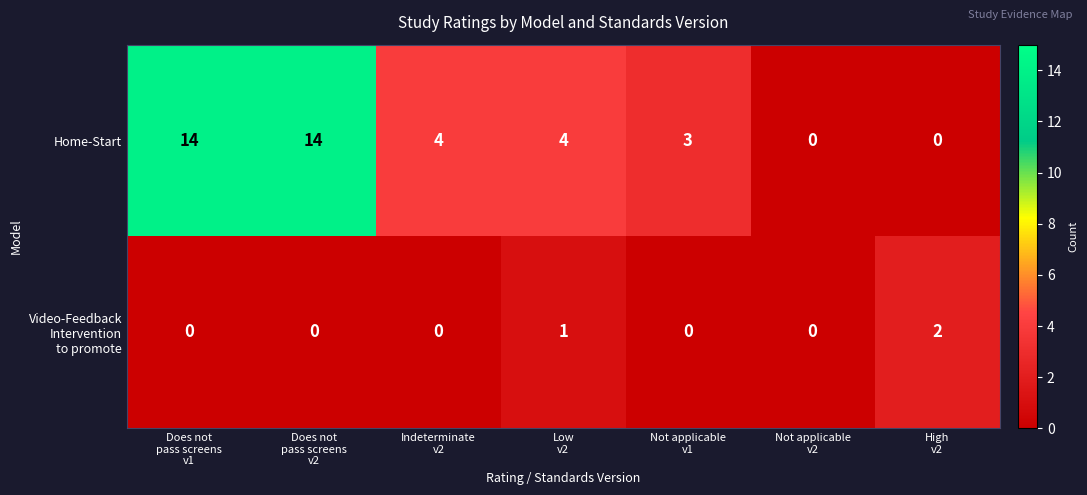

Which series has the largest range (max minus min)?

Home-Start